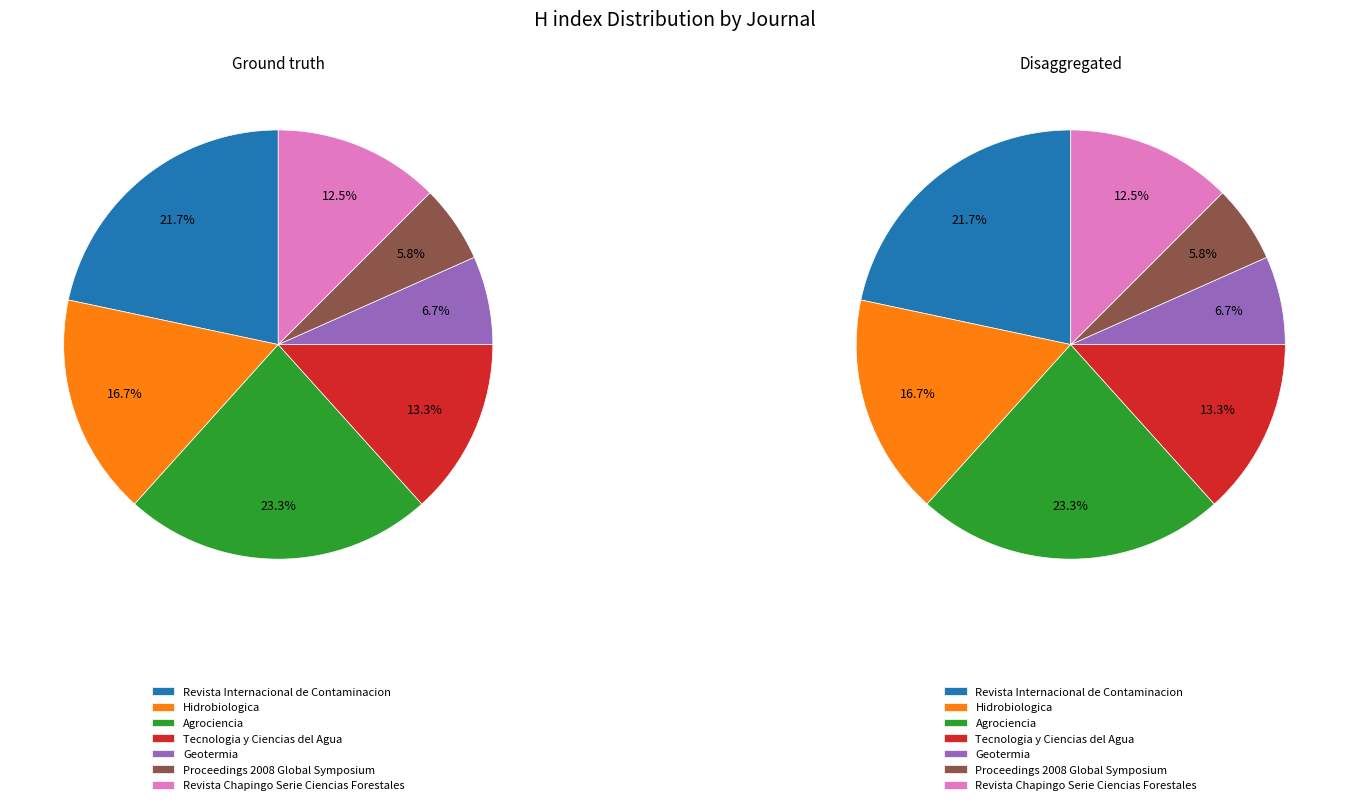

Does any single category account for the majority?

No